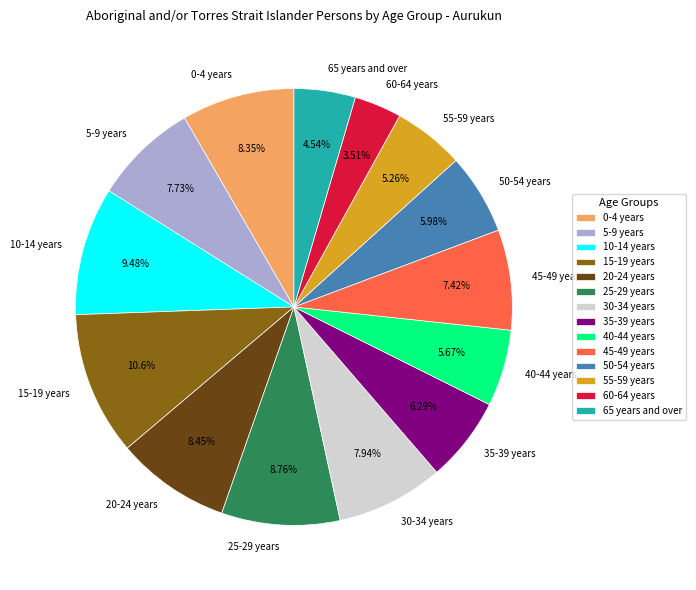

What percentage do 0-4 years and 15-19 years together represent?

19.0%